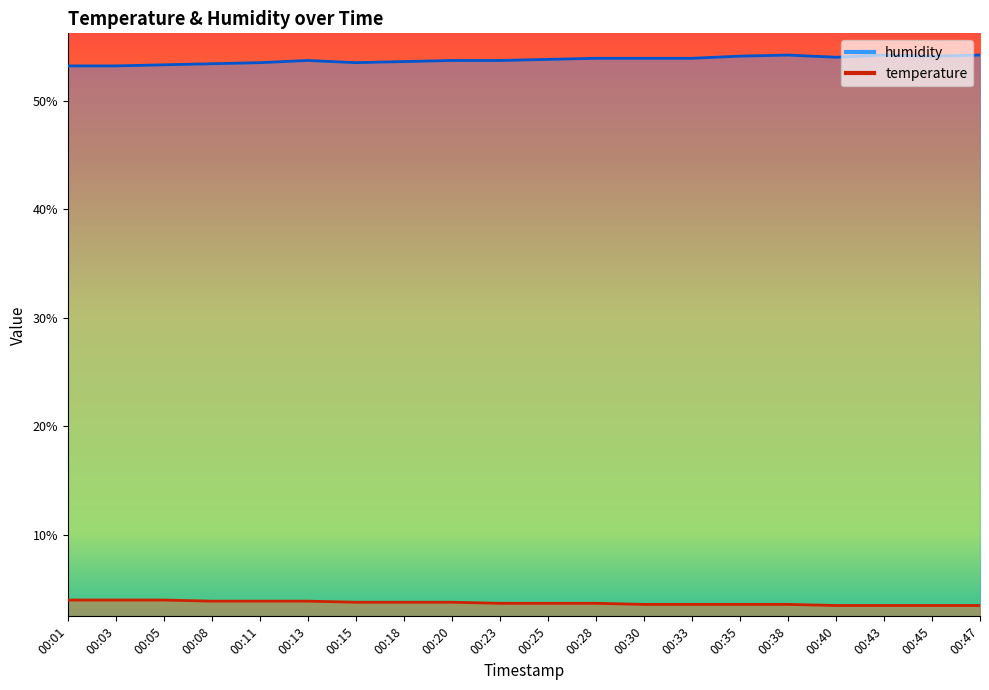

True or false: humidity and temperature cross at least once.

False